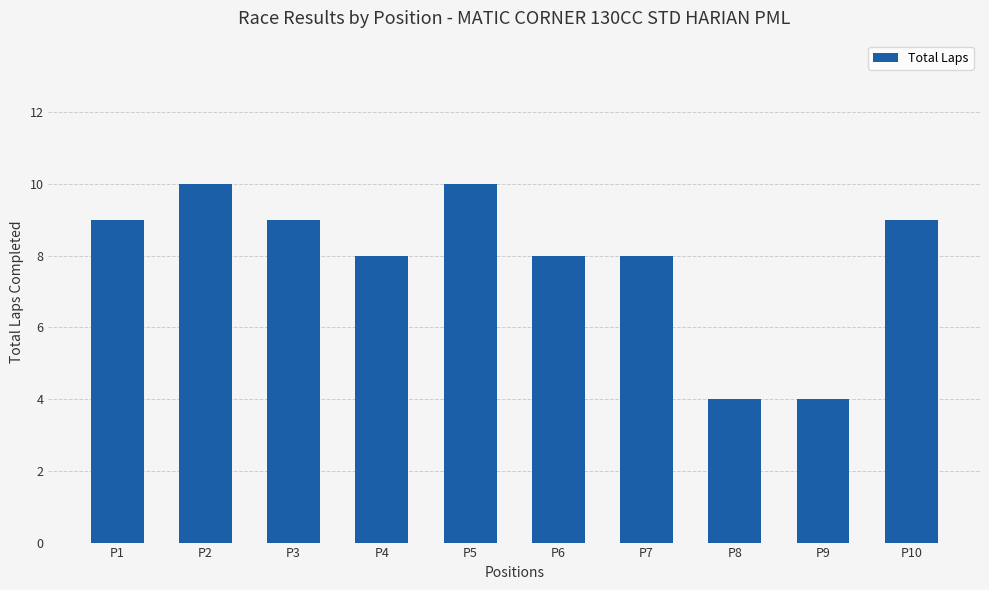

How many bars are there in total?

10